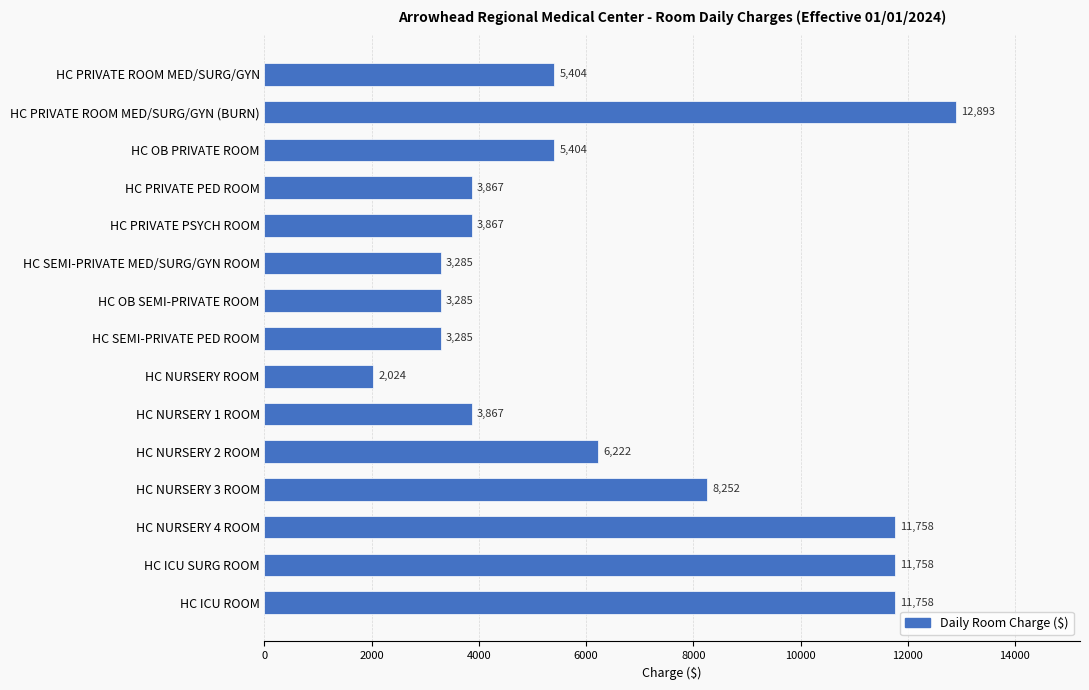

What is the change in value from HC PRIVATE PSYCH ROOM to HC NURSERY ROOM?

-1843